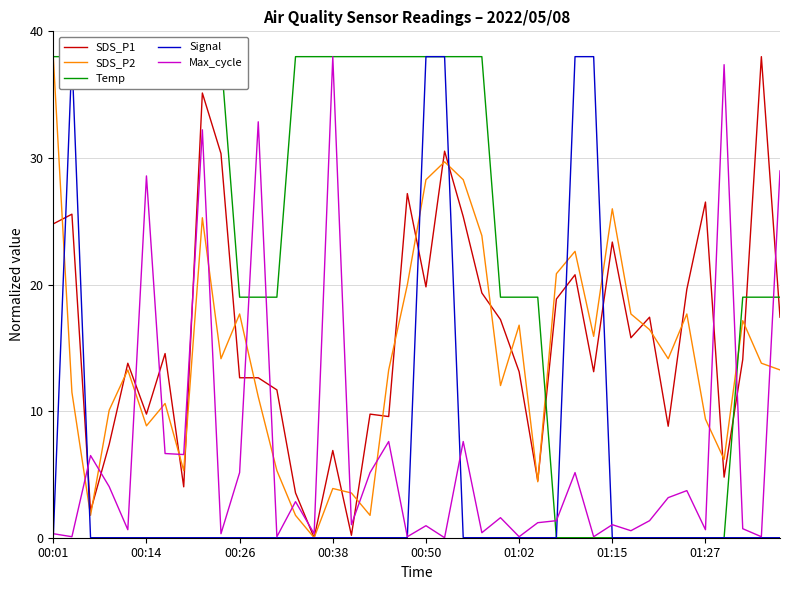

At how many categories does at least one series exceed 8?

40